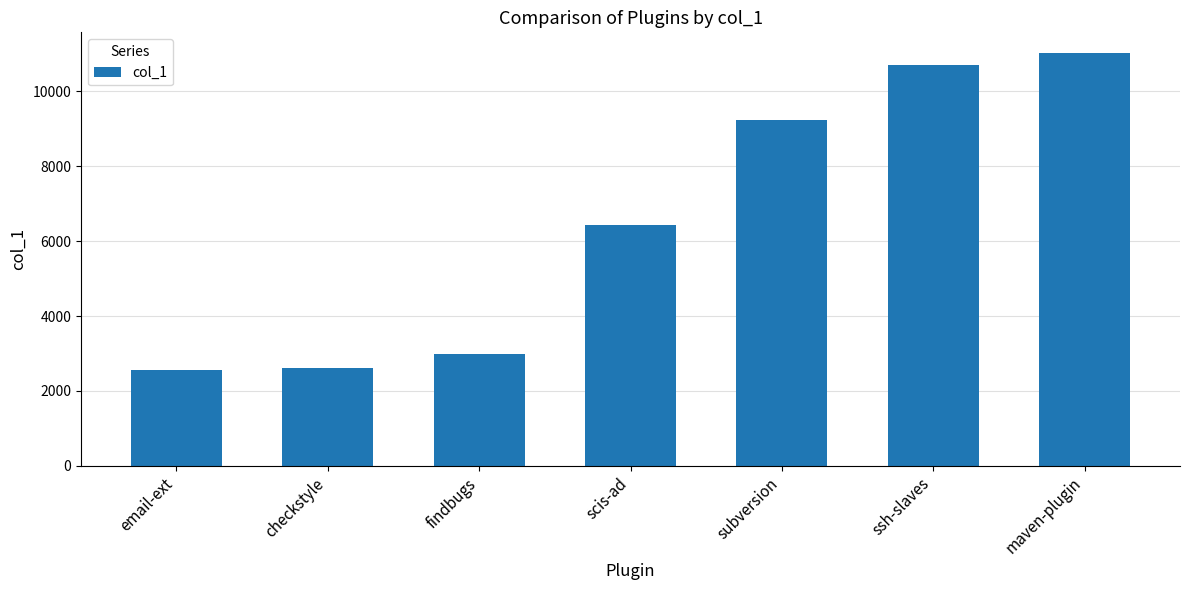

What is the label of the 2nd bar from the left?

checkstyle